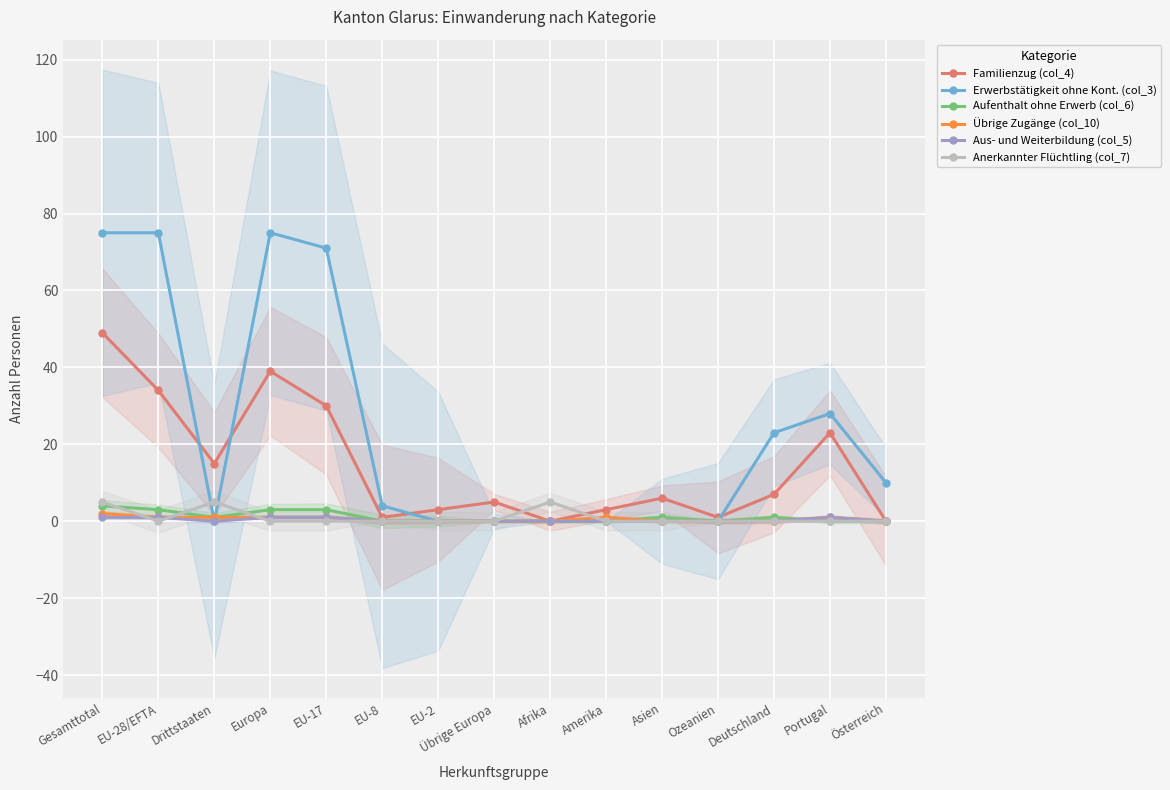

What is the sum of all Anerkannter Flüchtling (col_7) values?

15